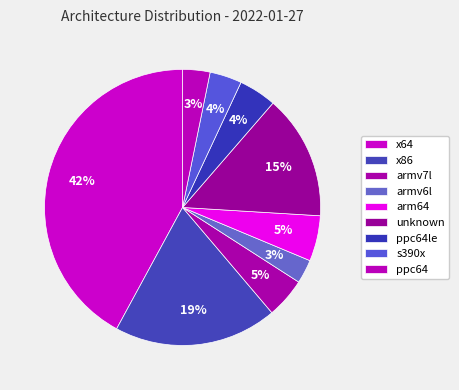

Is it true that unknown is 15% of the pie?

True